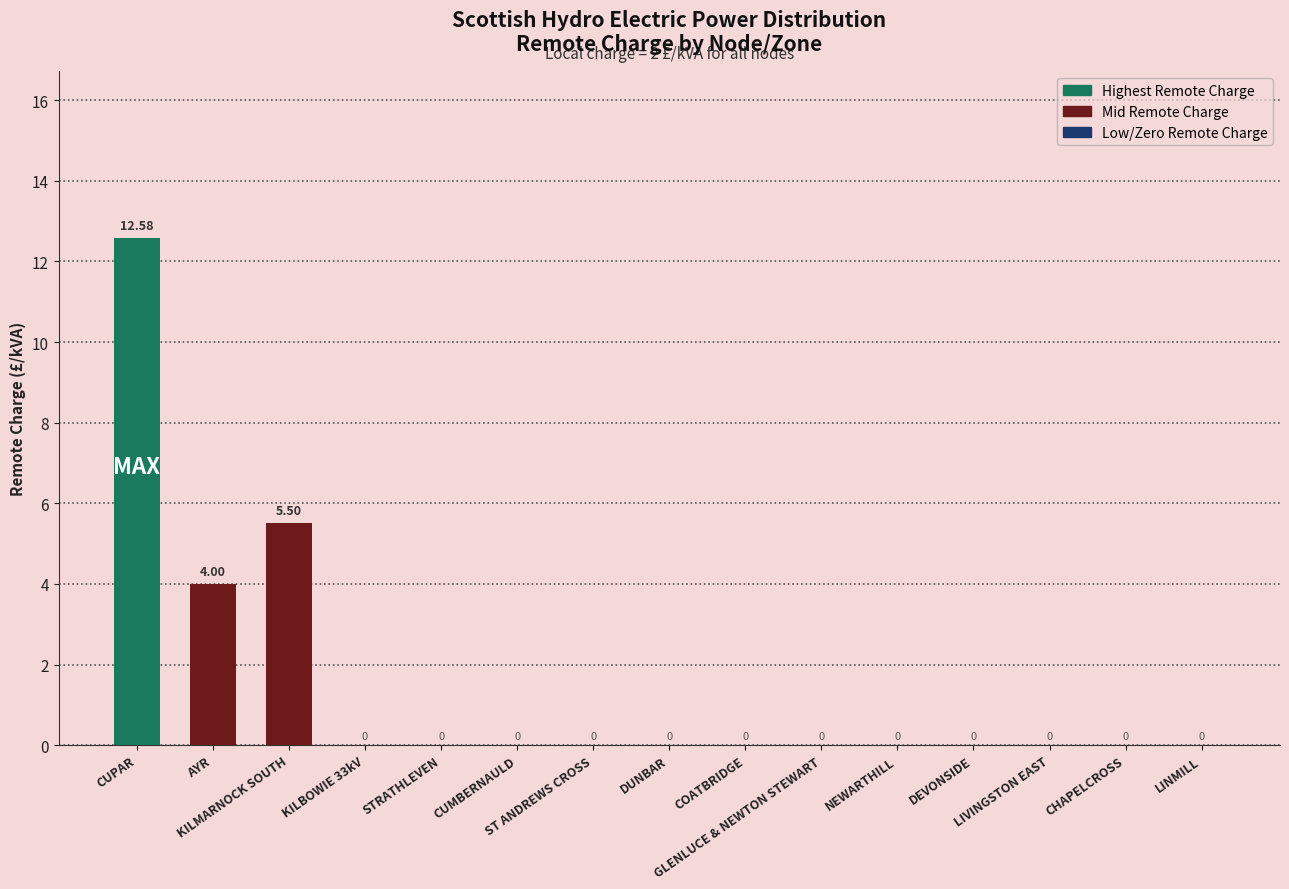

What is the sum of all values?

22.1